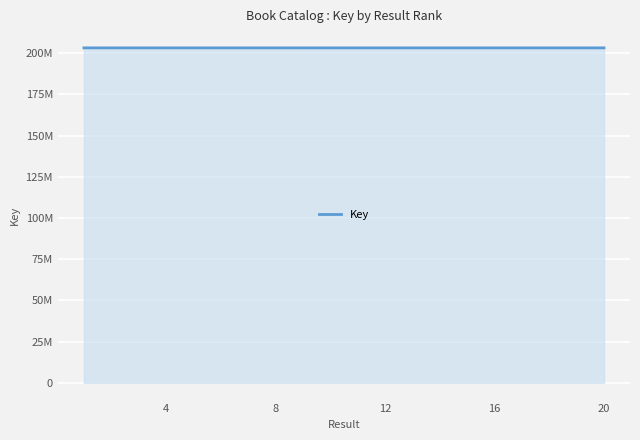

Which category has the lowest value across all series?

20